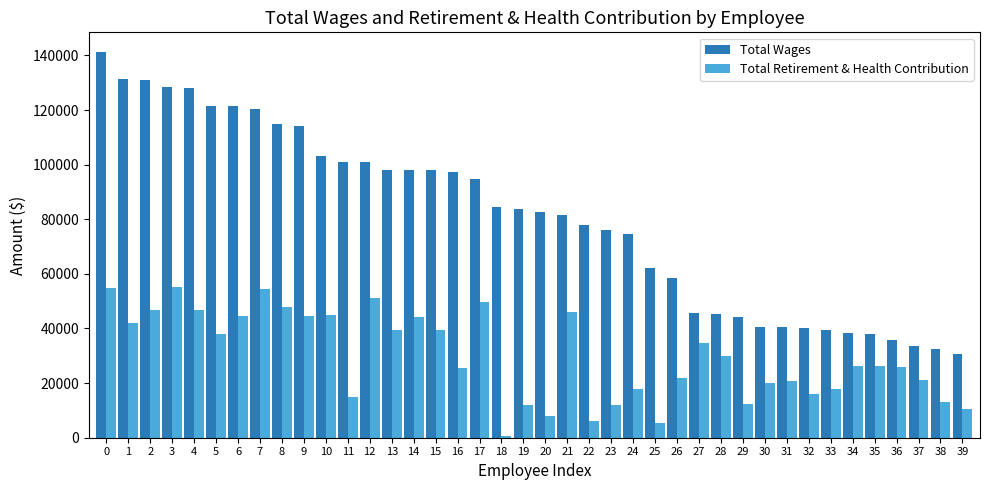

List the series in order of their overall mean, lowest first.

Total Retirement & Health Contribution, Total Wages